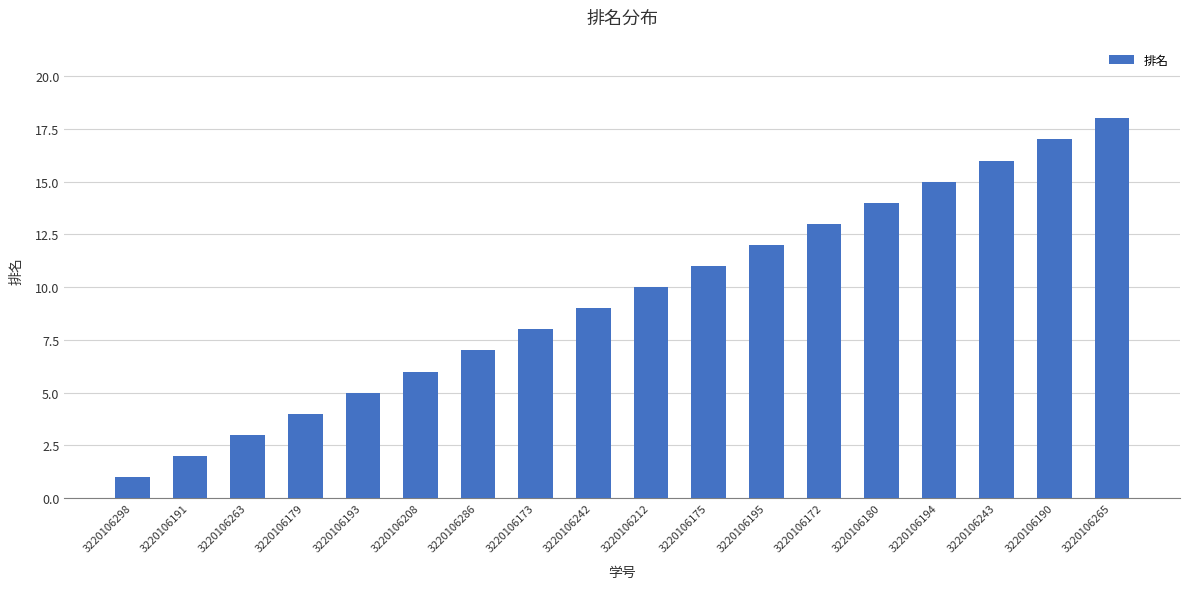

Read the value at 3220106173, to the nearest 5.

10